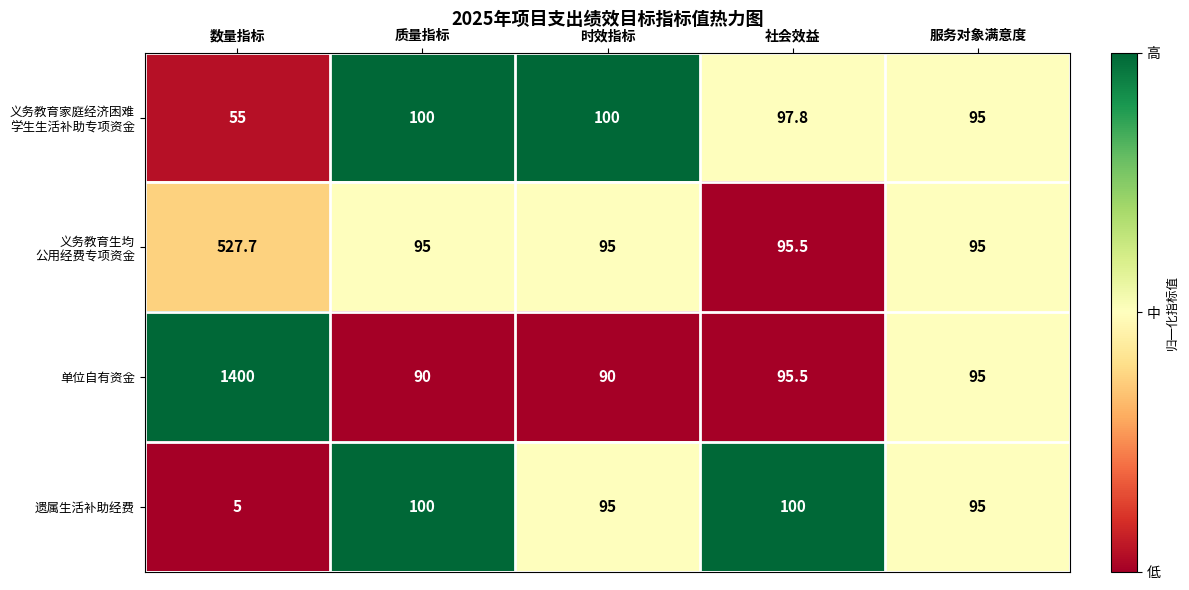

Which series has the largest range (max minus min)?

单位自有资金